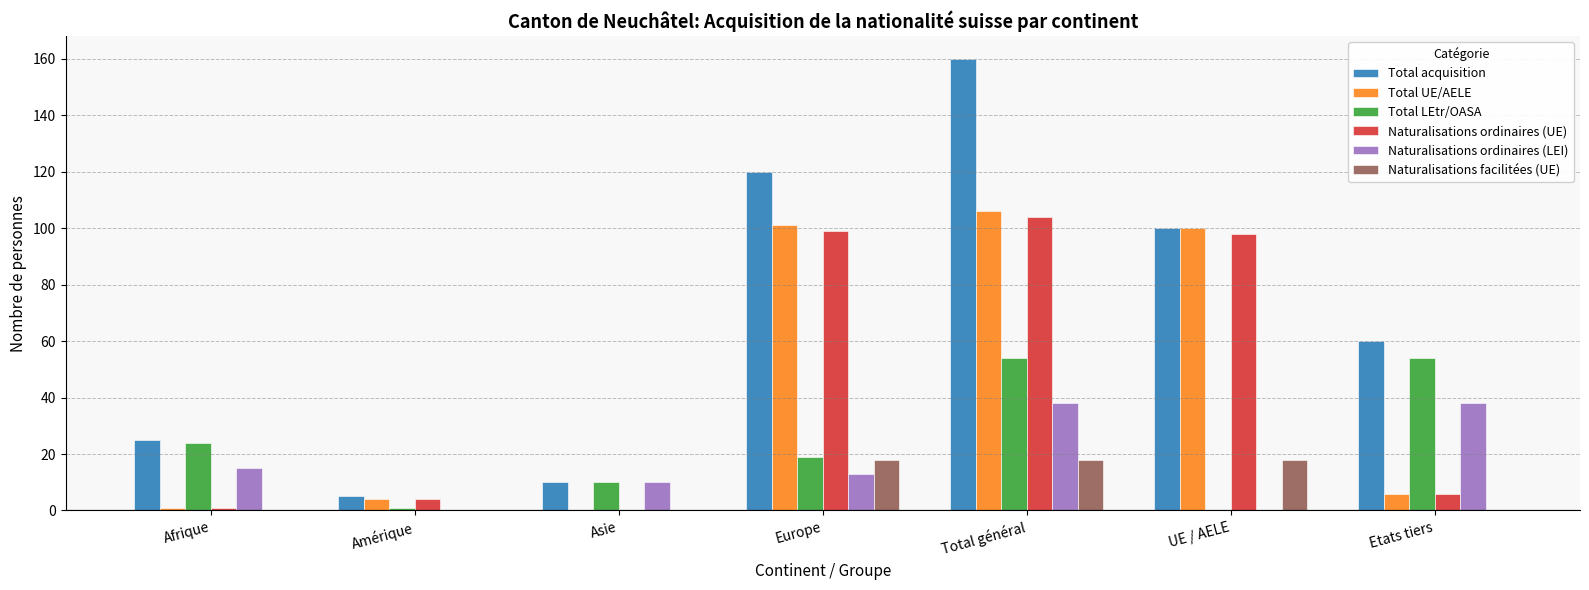

The Total LEtr/OASA series shows 26 at Etats tiers. True or false?

False